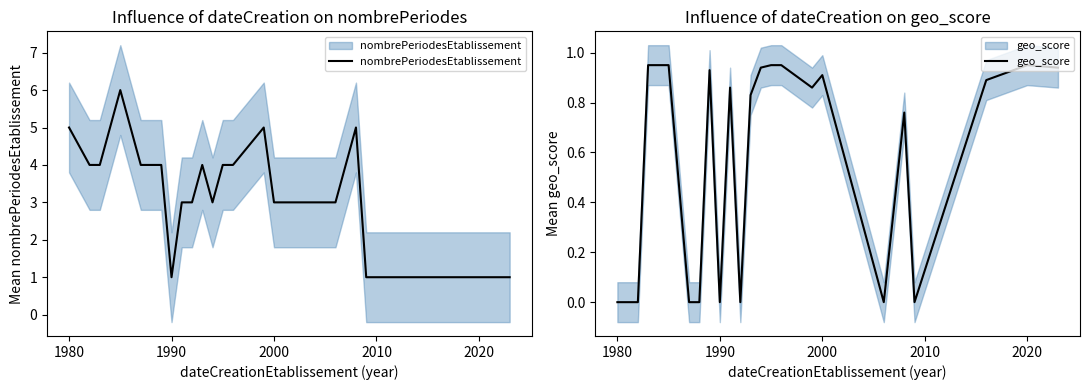

What is the difference between the maximum and second lowest values in the nombrePeriodesEtablissement series?

5.0